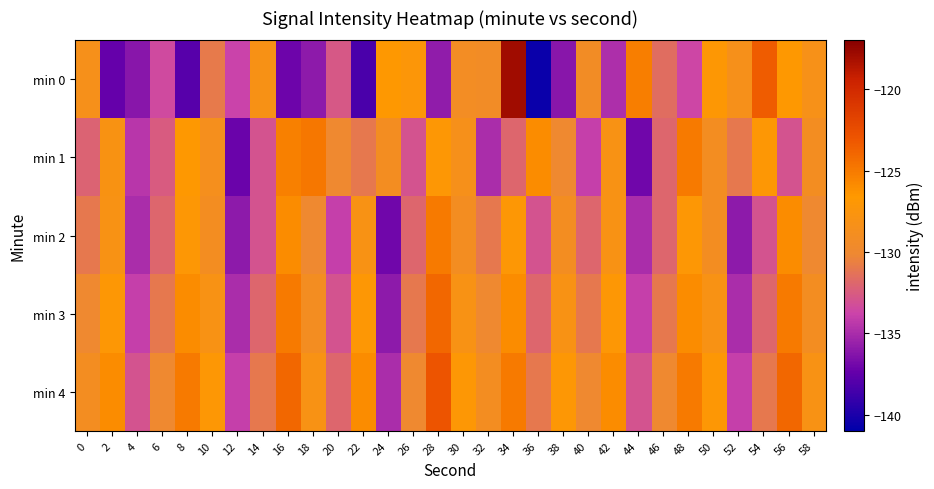

Which series has the largest total across all categories?

min 4